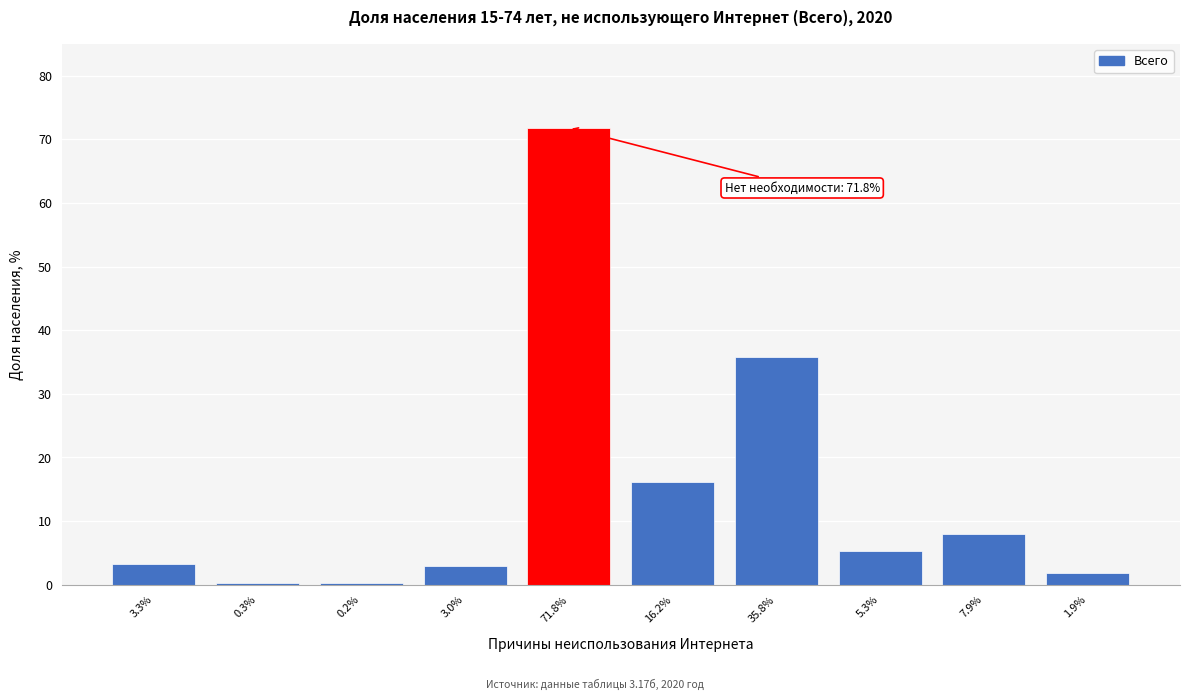

The chart shows a value of 61.5 at 35.8%. True or false?

False